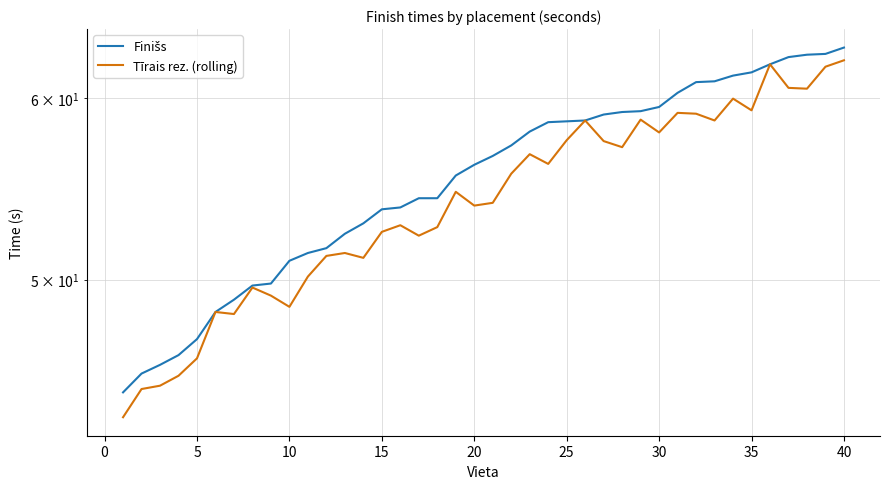

Rank the series by their average value, from highest to lowest.

Finišs, Tīrais rez. (rolling)